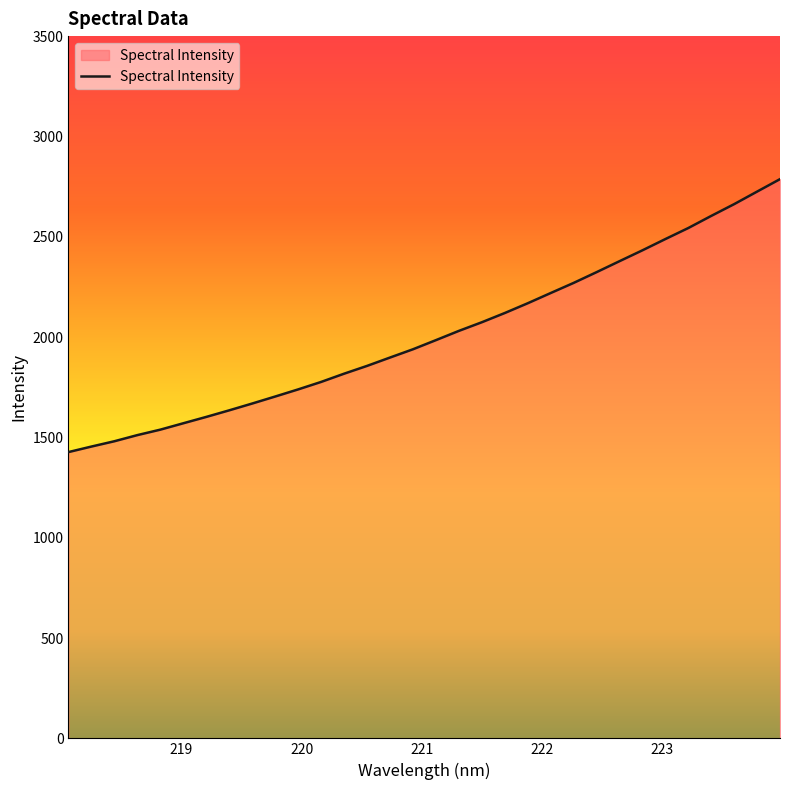

What is the difference between the maximum and minimum values?

1360.4